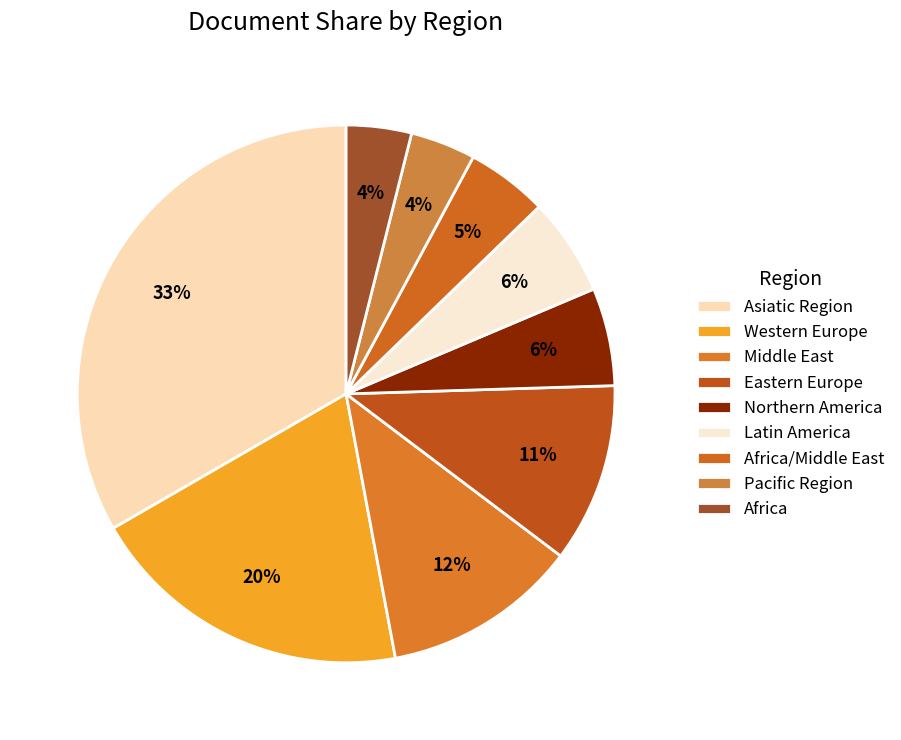

Rank the categories by value from highest to lowest.

Asiatic Region, Western Europe, Middle East, Eastern Europe, Northern America, Latin America, Africa/Middle East, Pacific Region, Africa